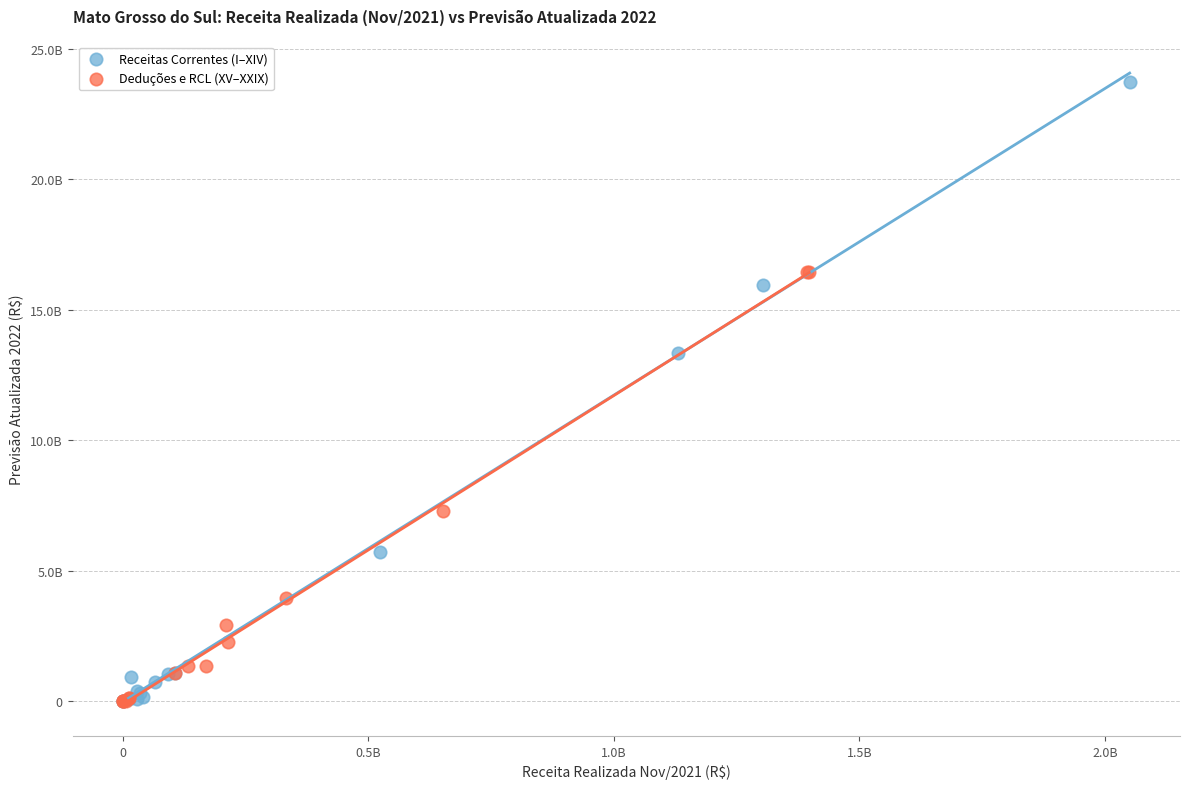

Which series has the largest Y range (max minus min)?

Receitas Correntes (I–XIV)